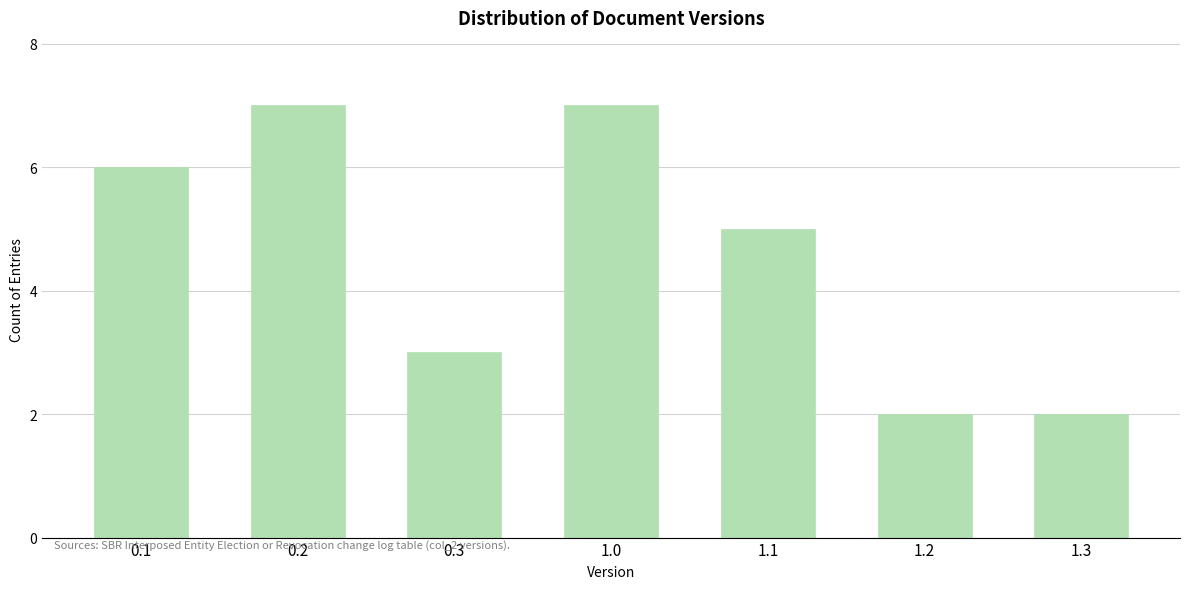

Reading left to right, transcribe all the data shown in this chart.

6	7	3	7	5	2	2